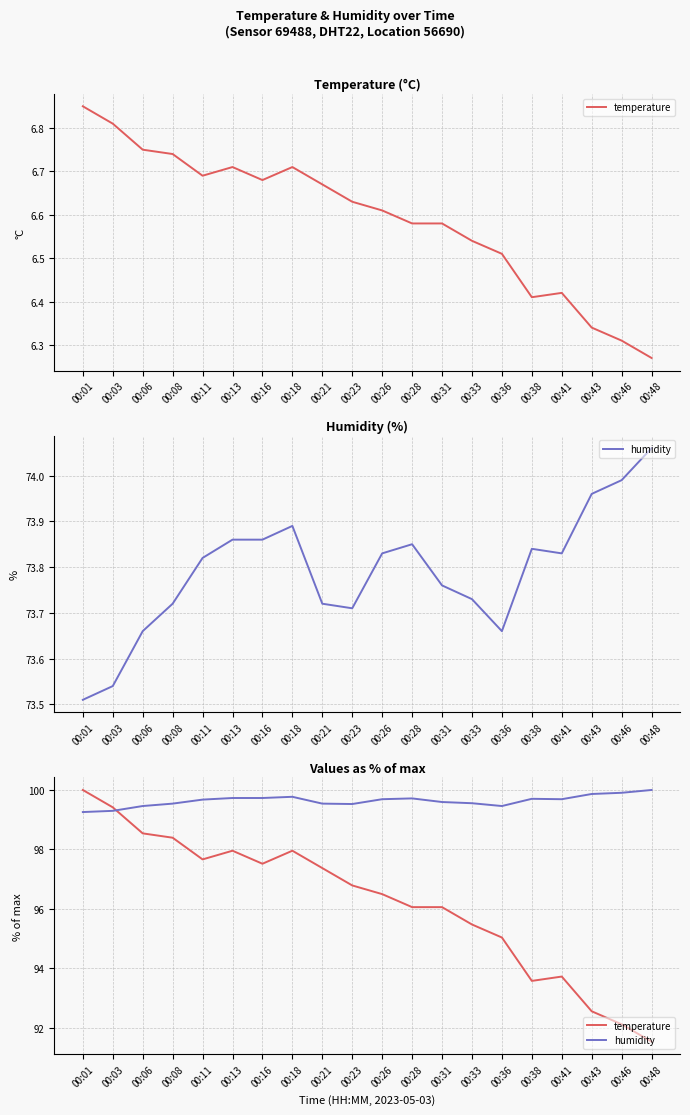

Rank the series at 00:21 from highest to lowest value.

humidity, temperature